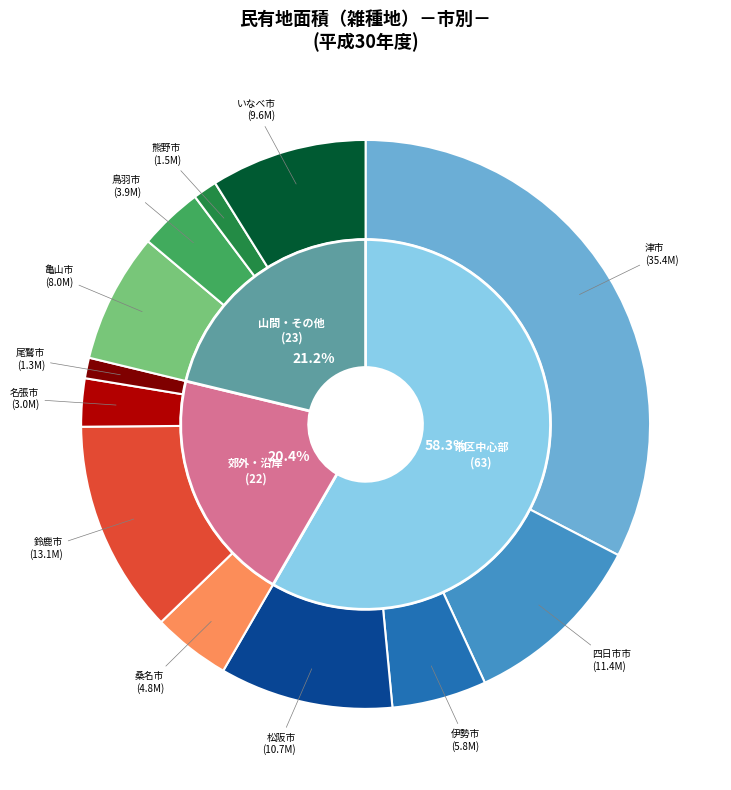

To the nearest percent, what percentage of the pie is 名張市?

3%